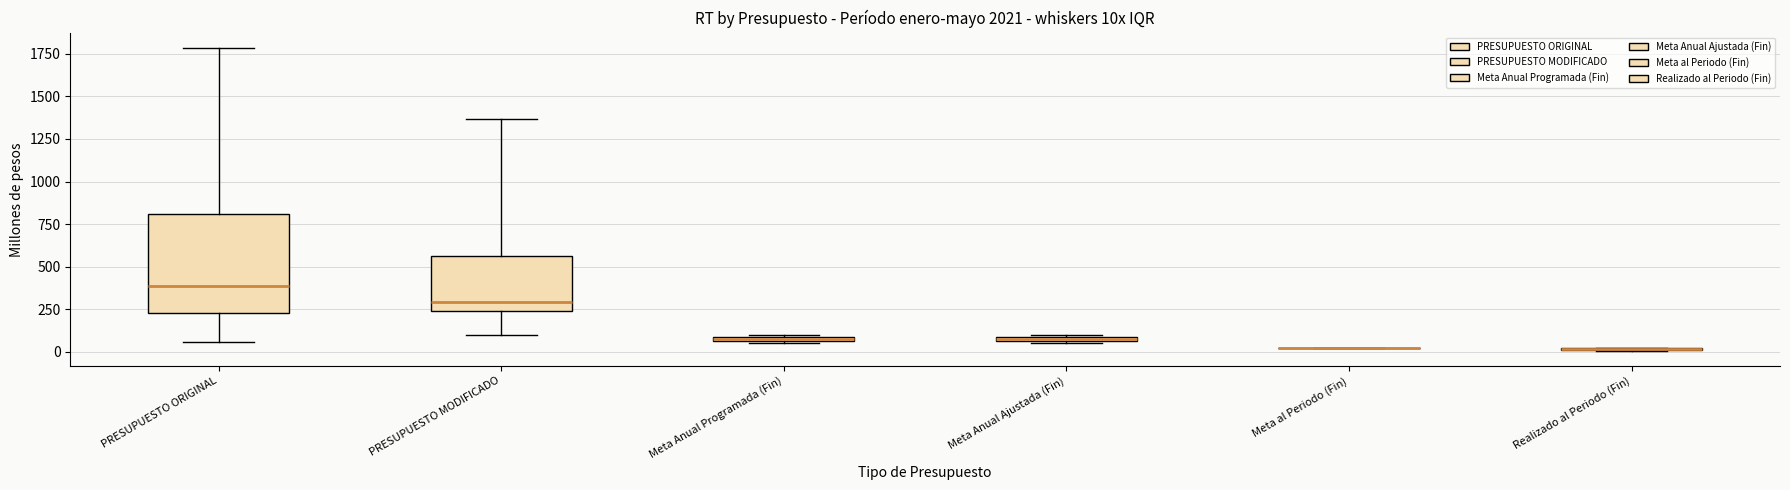

Where is the lower edge of the box for PRESUPUESTO MODIFICADO on the y-axis? The values are not printed on the chart, so give them approximately, as read against the axis.

250